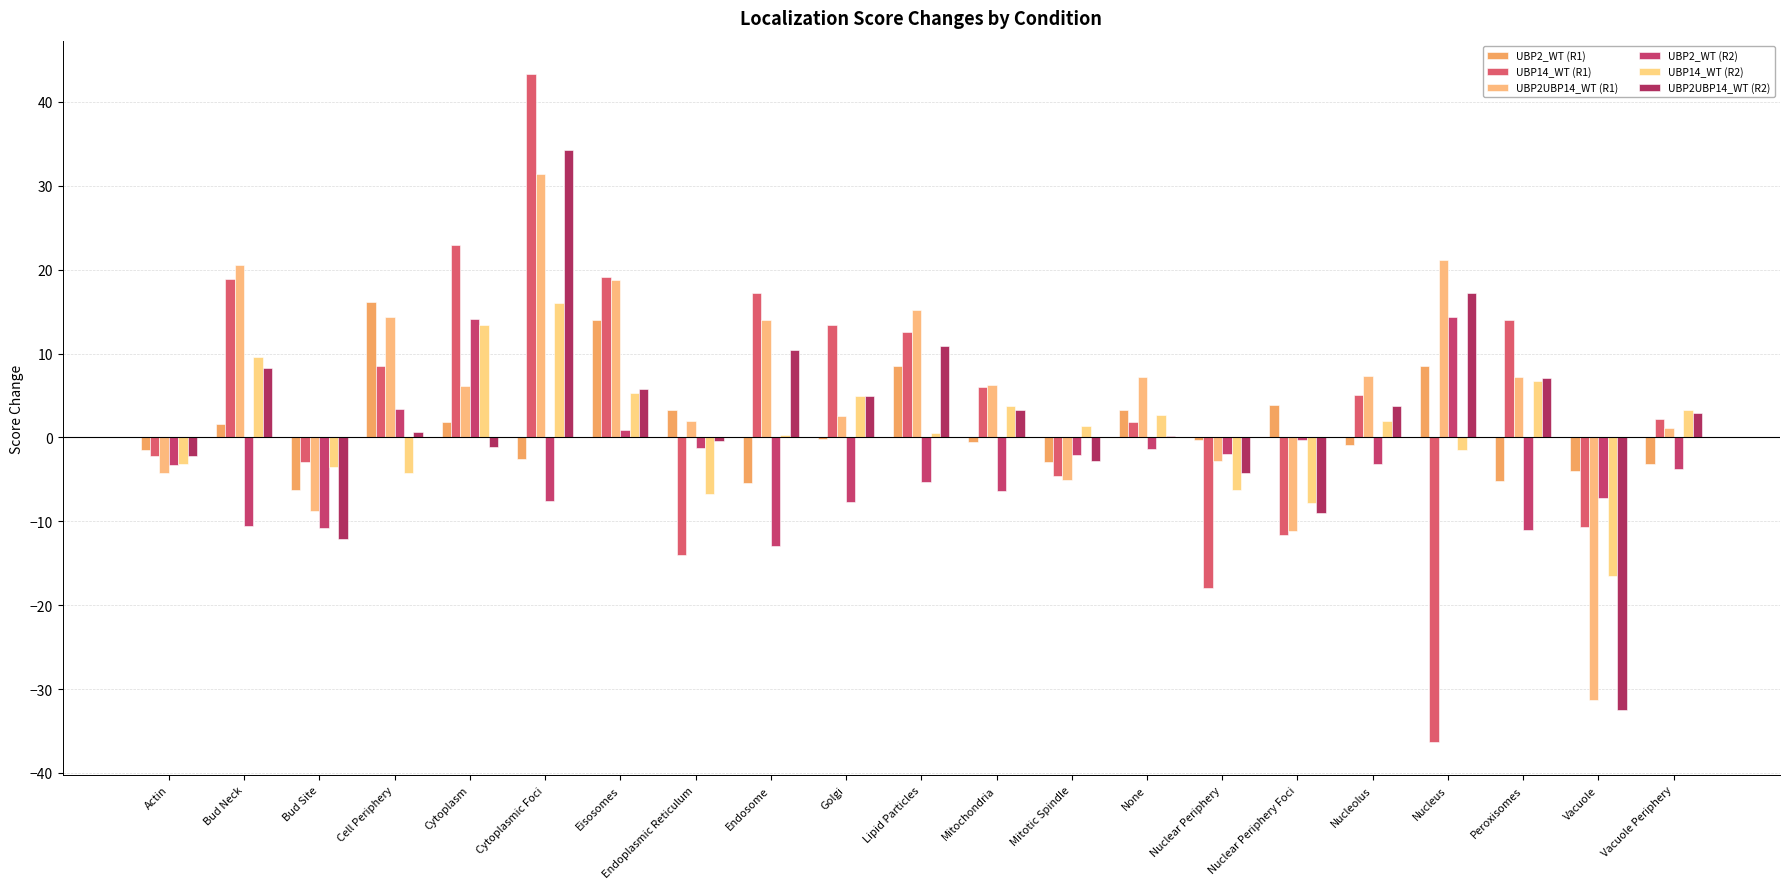

Reading left to right, list all the values displayed in this chart.

UBP2_WT (R1): -1.5	1.6	-6.3	16.1	1.8	-2.6	14.0	3.2	-5.5	-0.1	8.5	-0.5	-2.9	3.2	-0.3	3.8	-0.9	8.5	-5.2	-4.0	-3.2
UBP14_WT (R1): -2.2	18.9	-2.9	8.5	23.0	43.3	19.1	-14.1	17.3	13.4	12.6	6.0	-4.6	1.8	-17.9	-11.6	5.0	-36.3	14.0	-10.7	2.1
UBP2UBP14_WT (R1): -4.2	20.6	-8.8	14.3	6.1	31.4	18.8	1.9	14.0	2.5	15.2	6.3	-5.0	7.1	-2.8	-11.2	7.3	21.2	7.2	-31.3	1.1
UBP2_WT (R2): -3.4	-10.6	-10.8	3.4	14.1	-7.5	0.8	-1.2	-13.0	-7.7	-5.3	-6.3	-2.1	-1.3	-2.0	-0.3	-3.1	14.3	-11.0	-7.2	-3.8
UBP14_WT (R2): -3.2	9.6	-3.6	-4.3	13.4	16.0	5.3	-6.8	0.3	4.9	0.5	3.8	1.4	2.6	-6.3	-7.8	2.0	-1.4	6.8	-16.5	3.3
UBP2UBP14_WT (R2): -2.2	8.3	-12.1	0.7	-1.2	34.3	5.8	-0.5	10.4	4.9	10.9	3.3	-2.8	0.2	-4.2	-9.0	3.7	17.2	7.0	-32.5	2.9